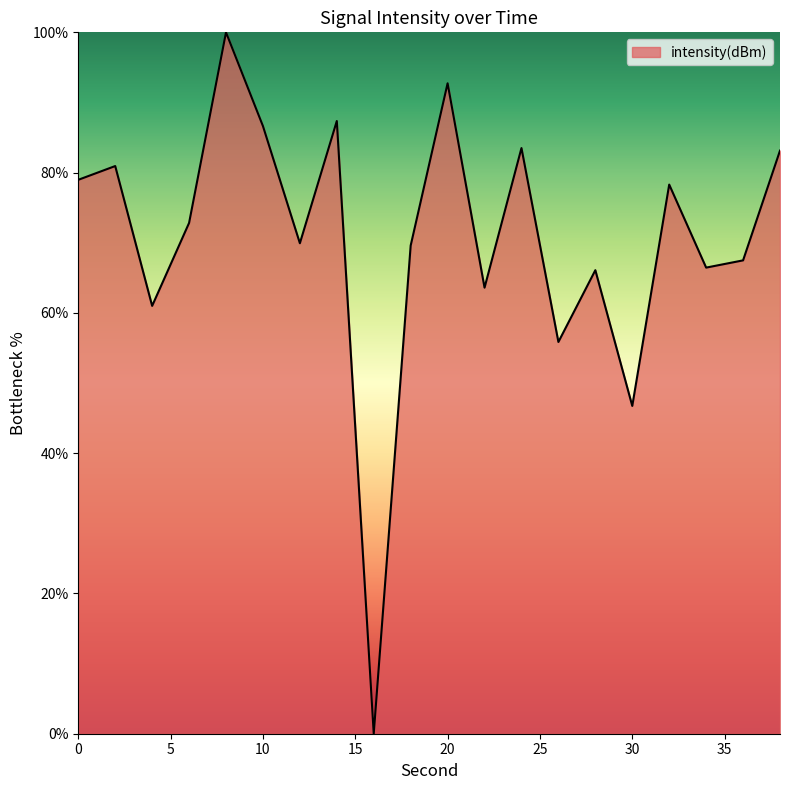

How many lines are shown in the chart?

1